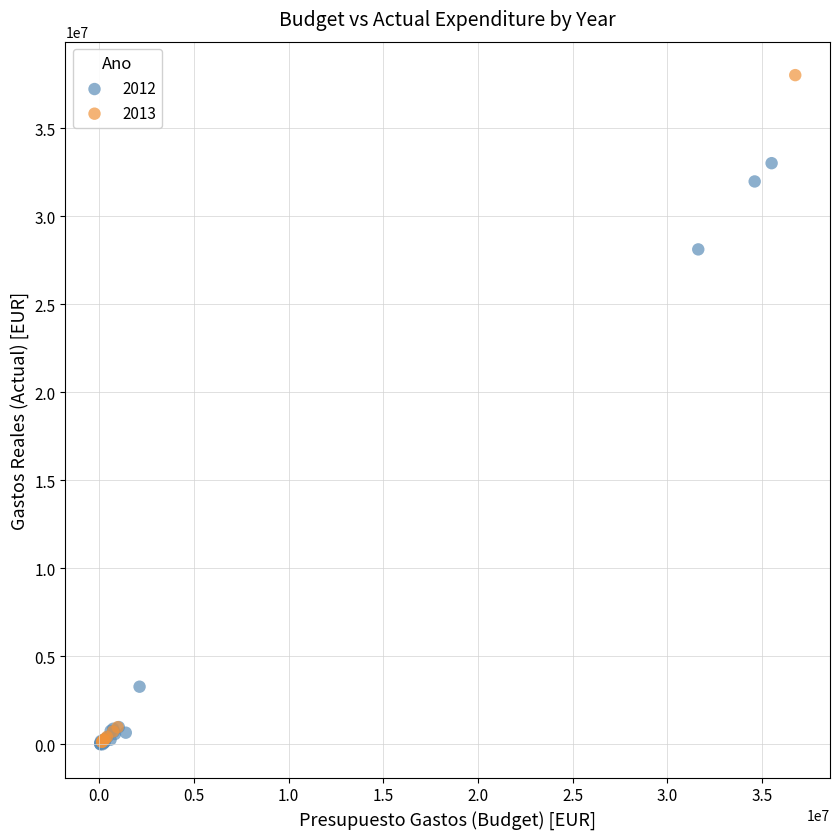

Which series has the largest Y range (max minus min)?

2013